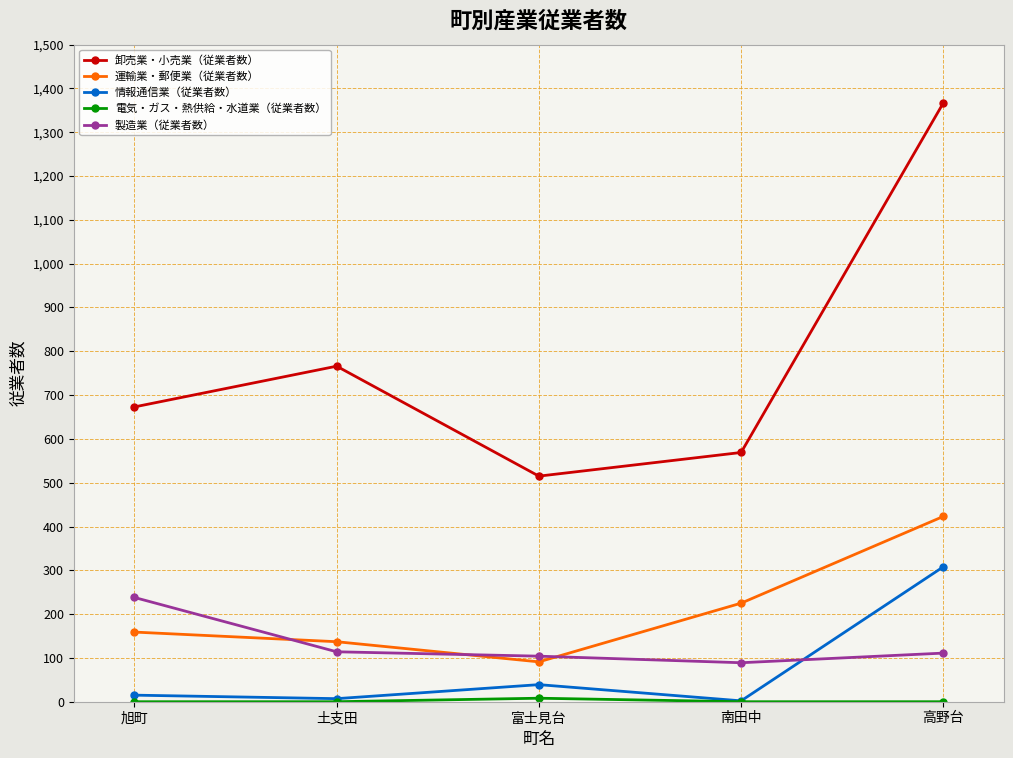

How many data points in 卸売業・小売業（従業者数） are less than 673?

2